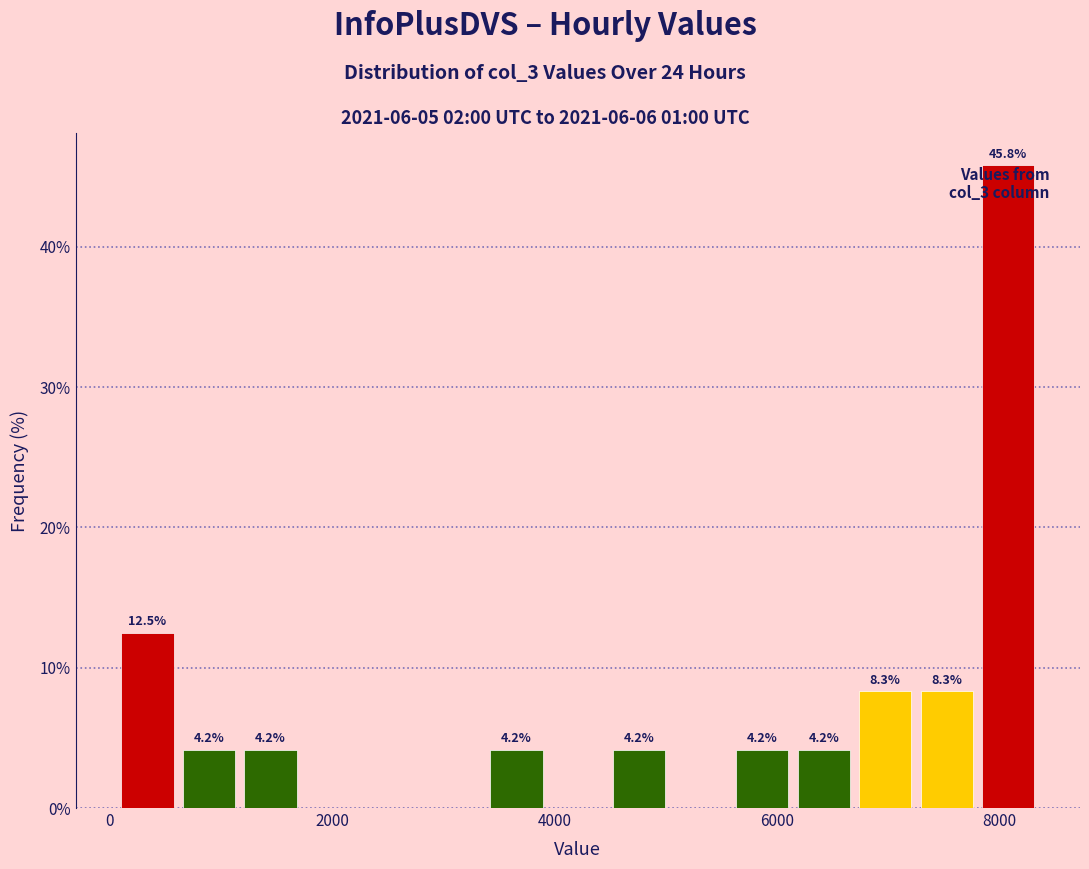

Read against the x-axis, roughly where is the centre of the tallest bar?

8000